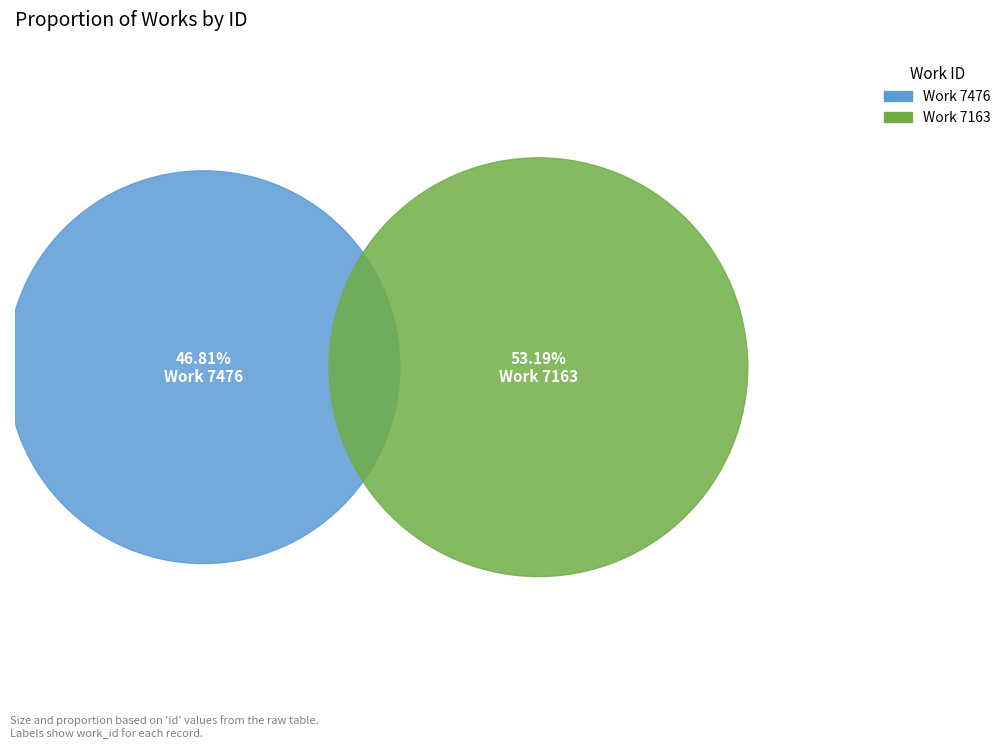

To the nearest percent, what portion does 7163 represent?

53%